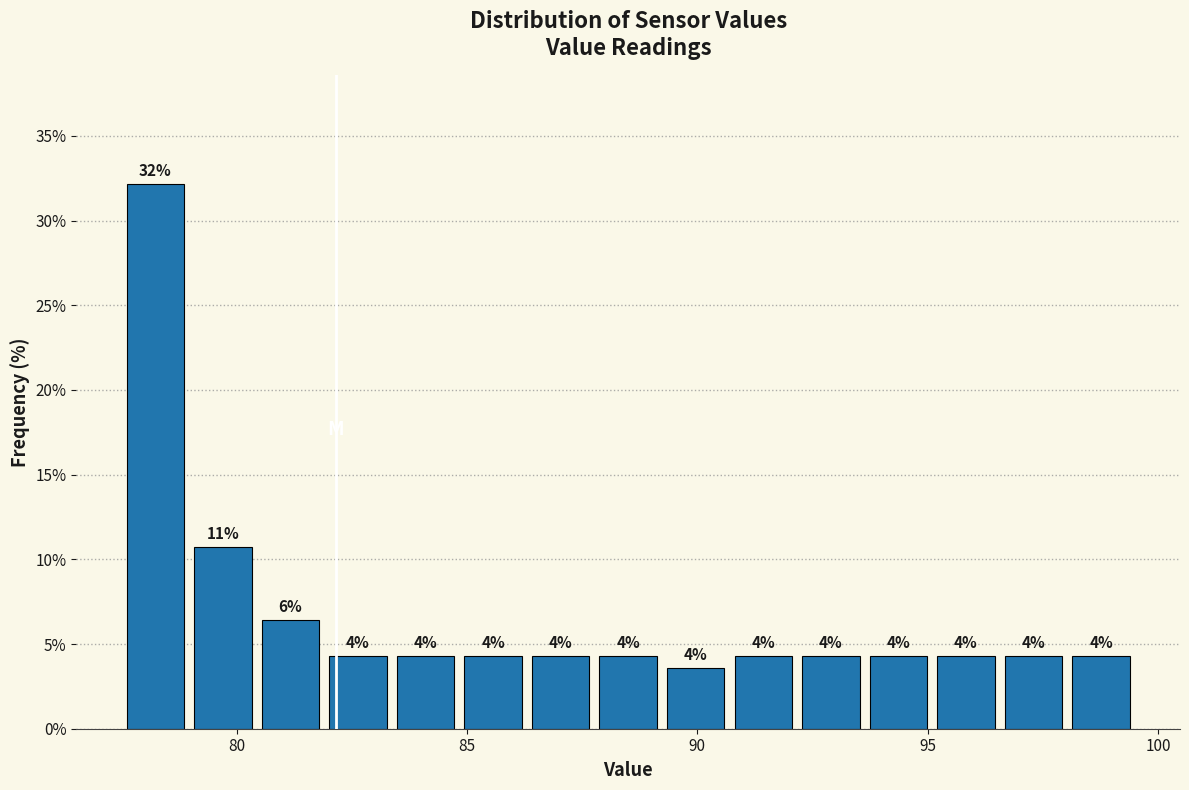

Around what value on the x-axis is the tallest bar? Give the approximate position of its centre, as read against the axis.

78.0